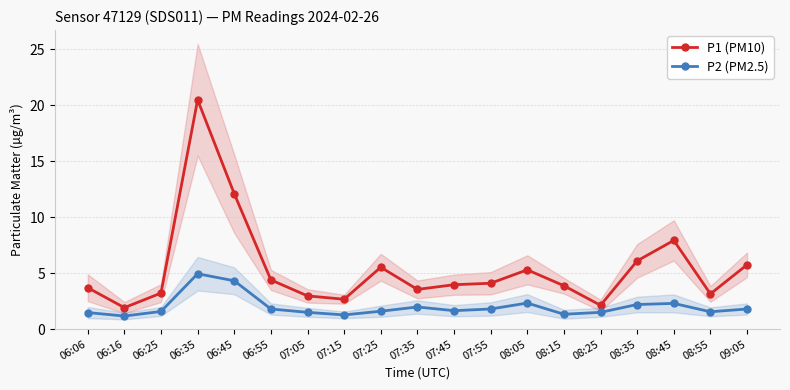

Is the value of P2 (PM2.5) at 09:05 greater than the value of P1 (PM10) at 07:05?

No